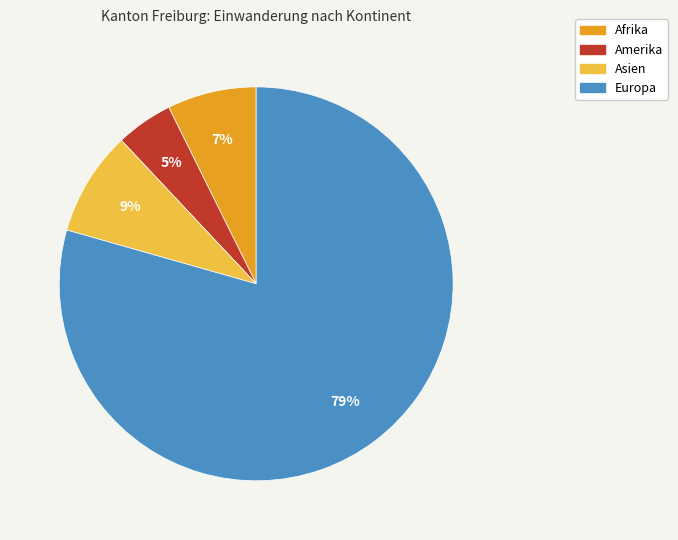

Does Europa represent more than half of the total?

Yes